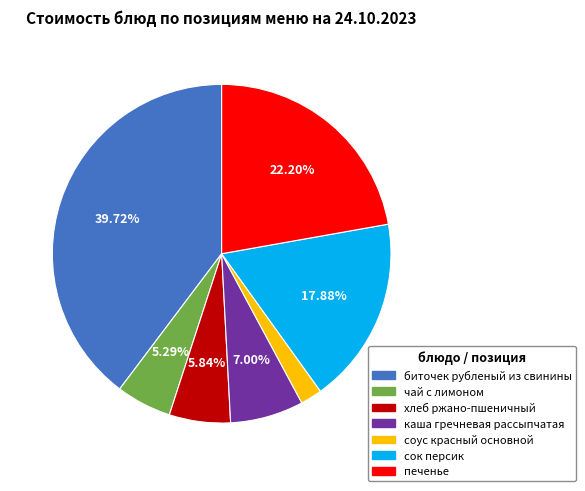

How many segments does this pie chart have?

7